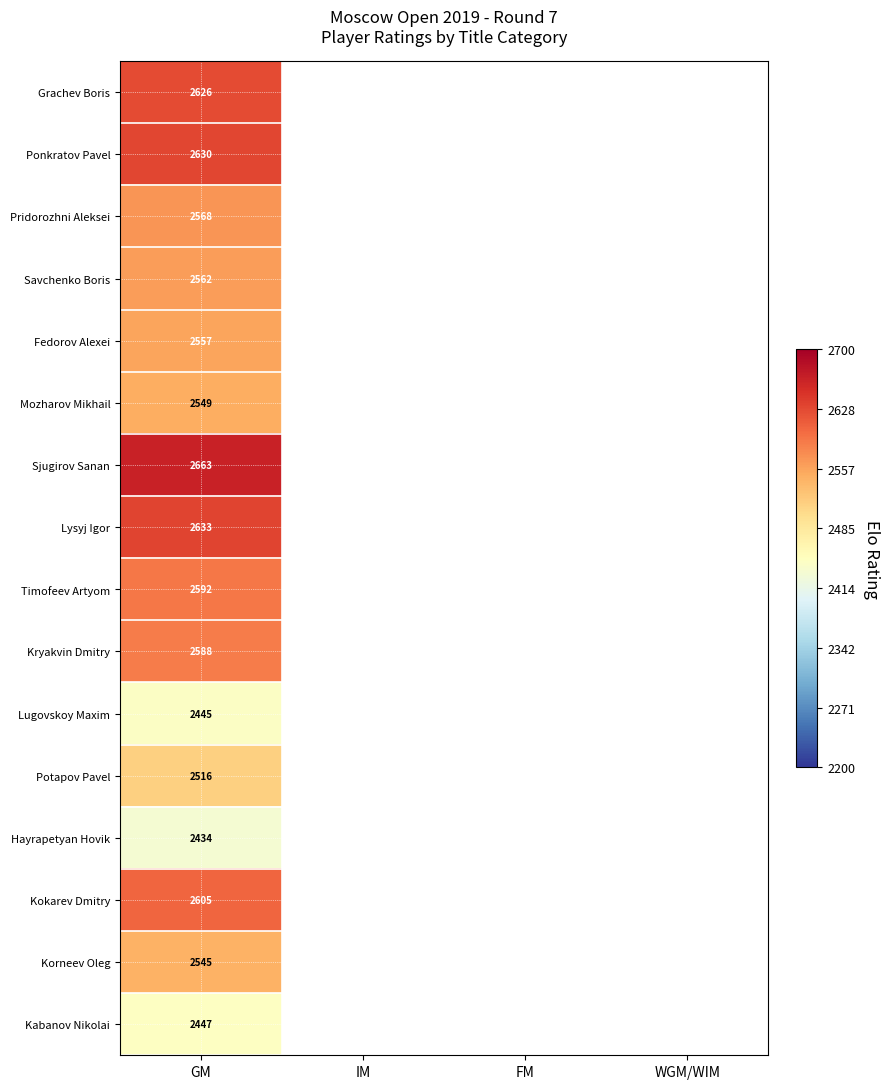

The value of Potapov Pavel at GM is 2516. True or false?

True